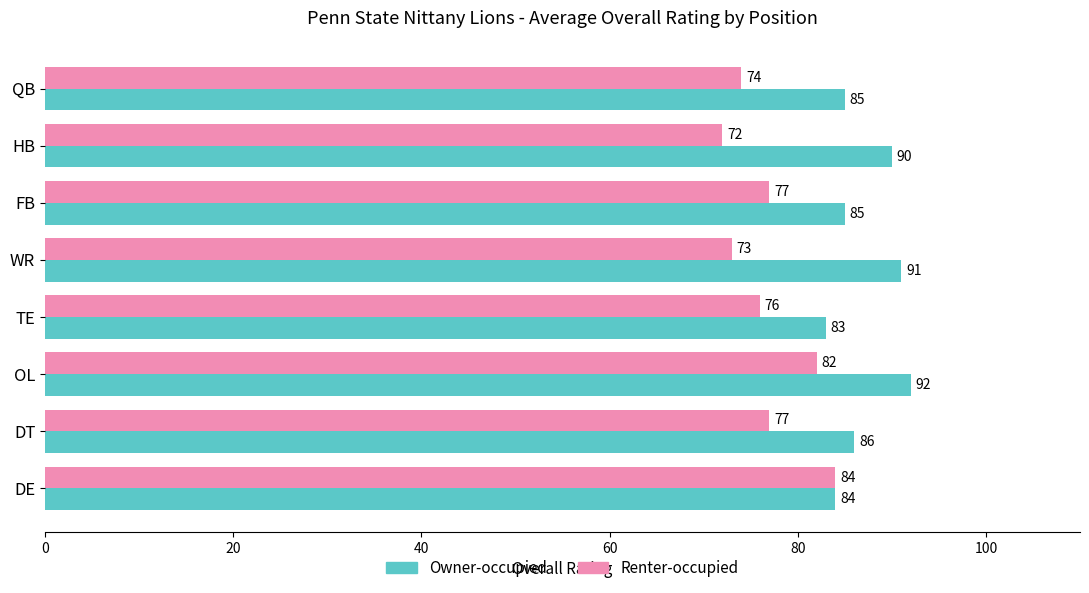

Rank the series by their average value, from lowest to highest.

Renter-occupied, Owner-occupied